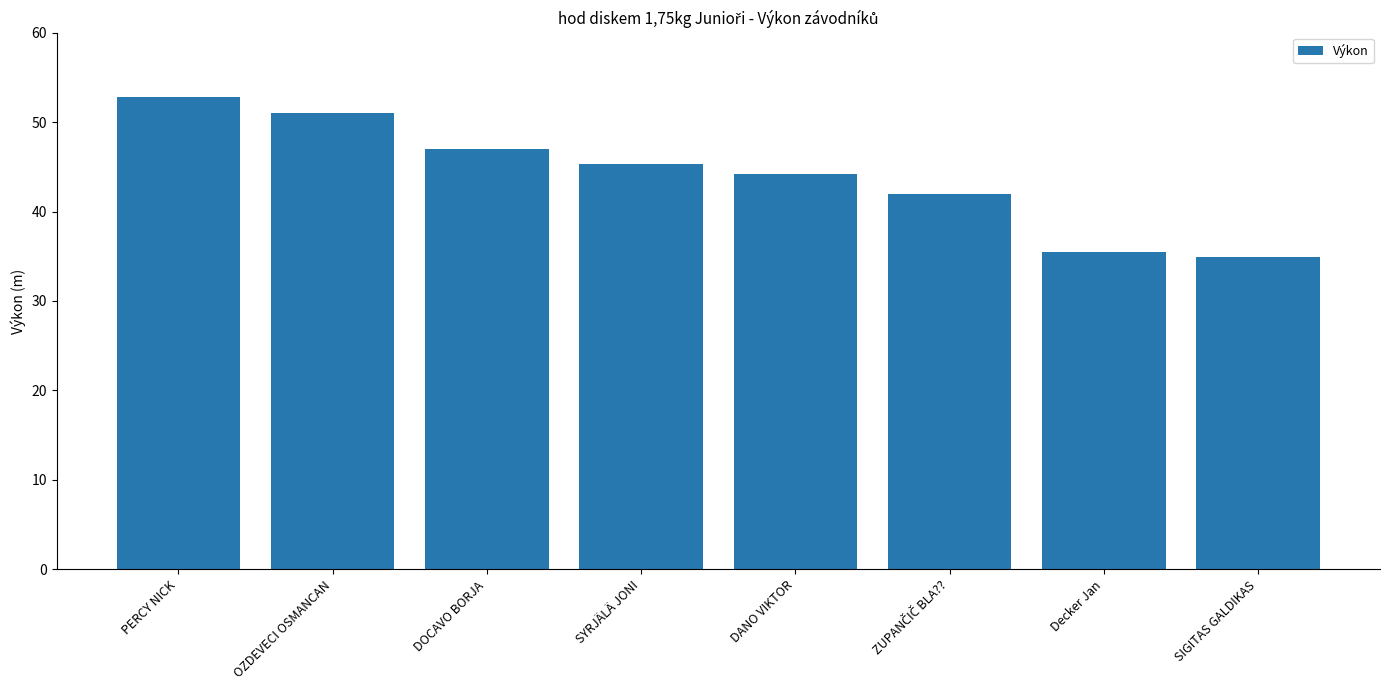

What value does the data have at OZDEVECI OSMANCAN?

51.0